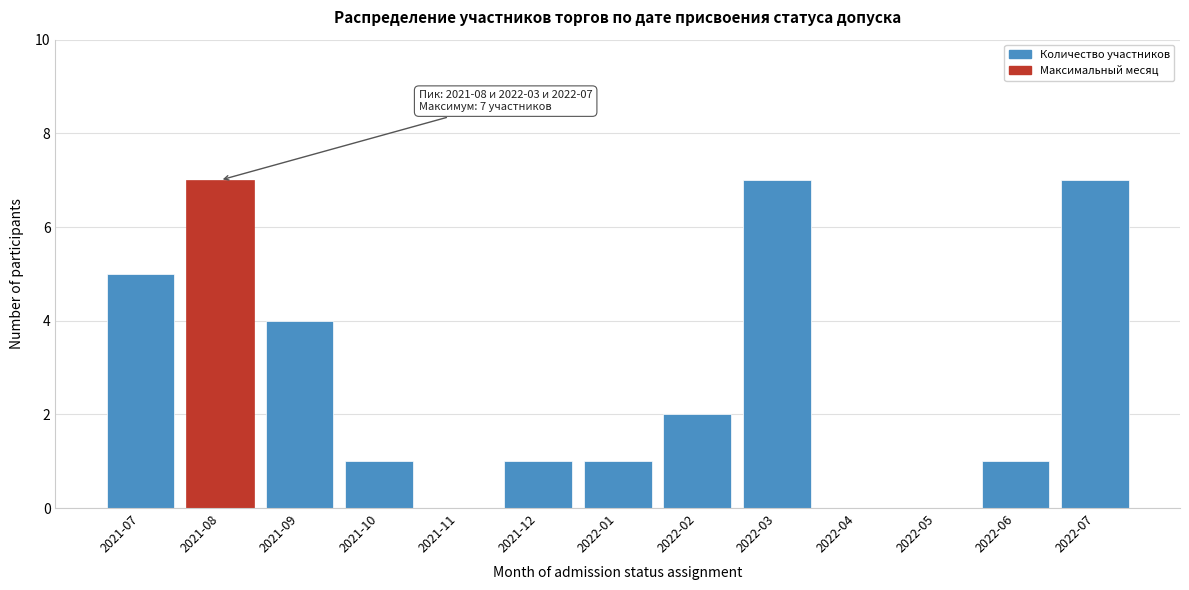

Reading right to left, what are all the values shown in this chart?

2022-07=7	2022-06=1	2022-05=0	2022-04=0	2022-03=7	2022-02=2	2022-01=1	2021-12=1	2021-11=0	2021-10=1	2021-09=4	2021-08=7	2021-07=5